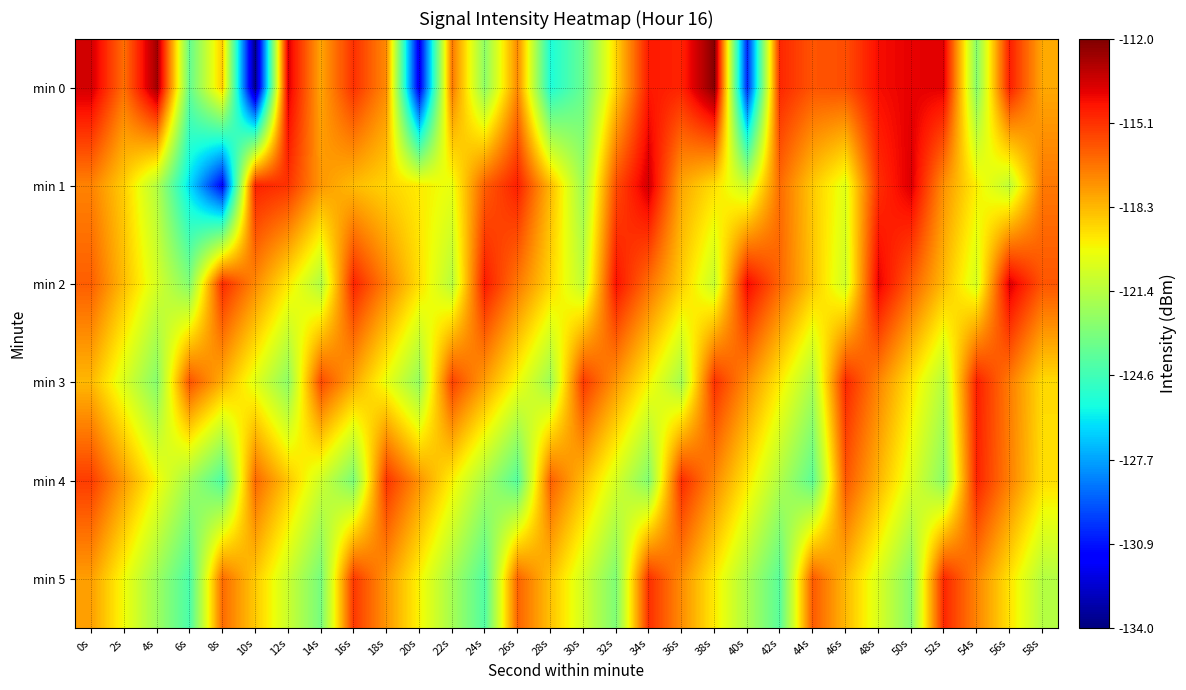

At which category is the sum across all series the highest?

0s